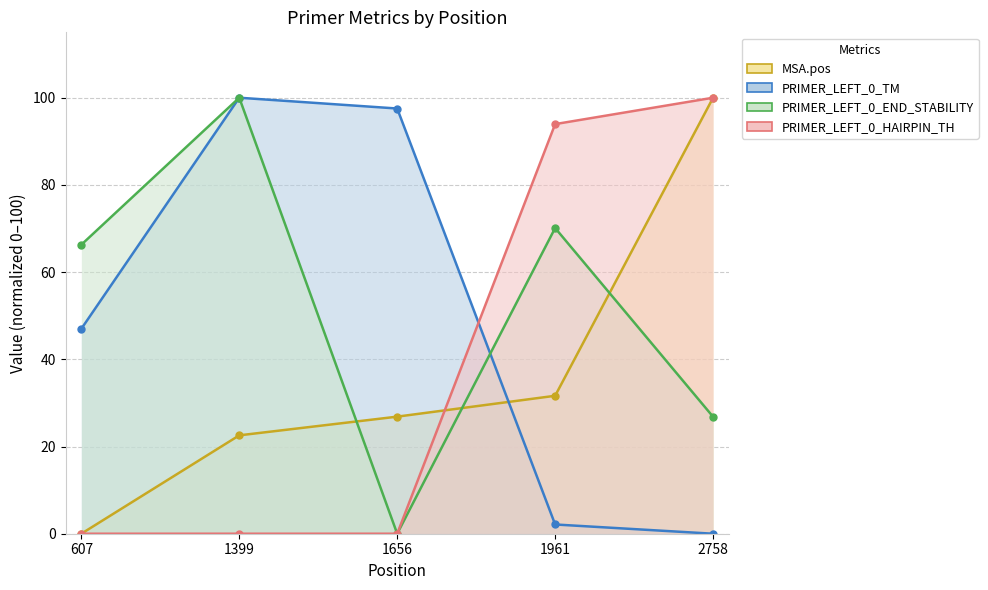

At which label is PRIMER_LEFT_0_HAIRPIN_TH closest to 50?

1961